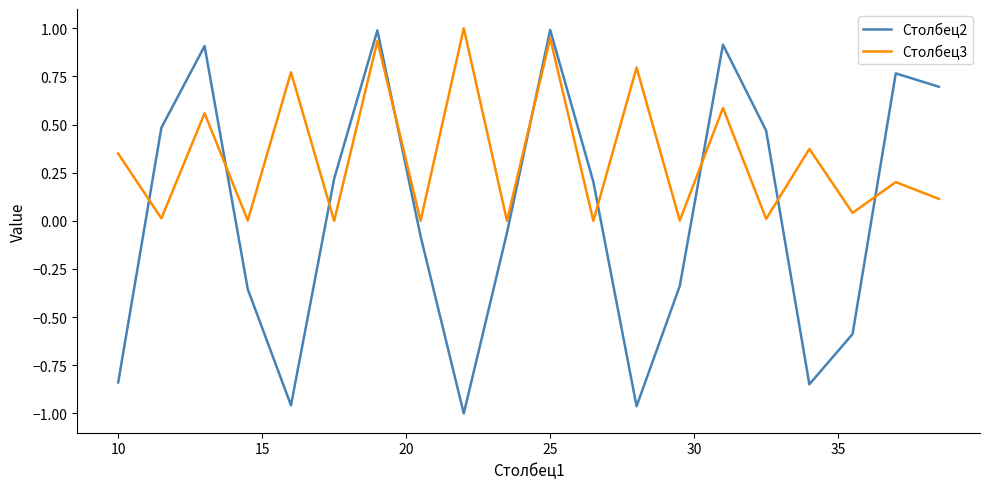

Rank the series by their average value, from highest to lowest.

Столбец3, Столбец2